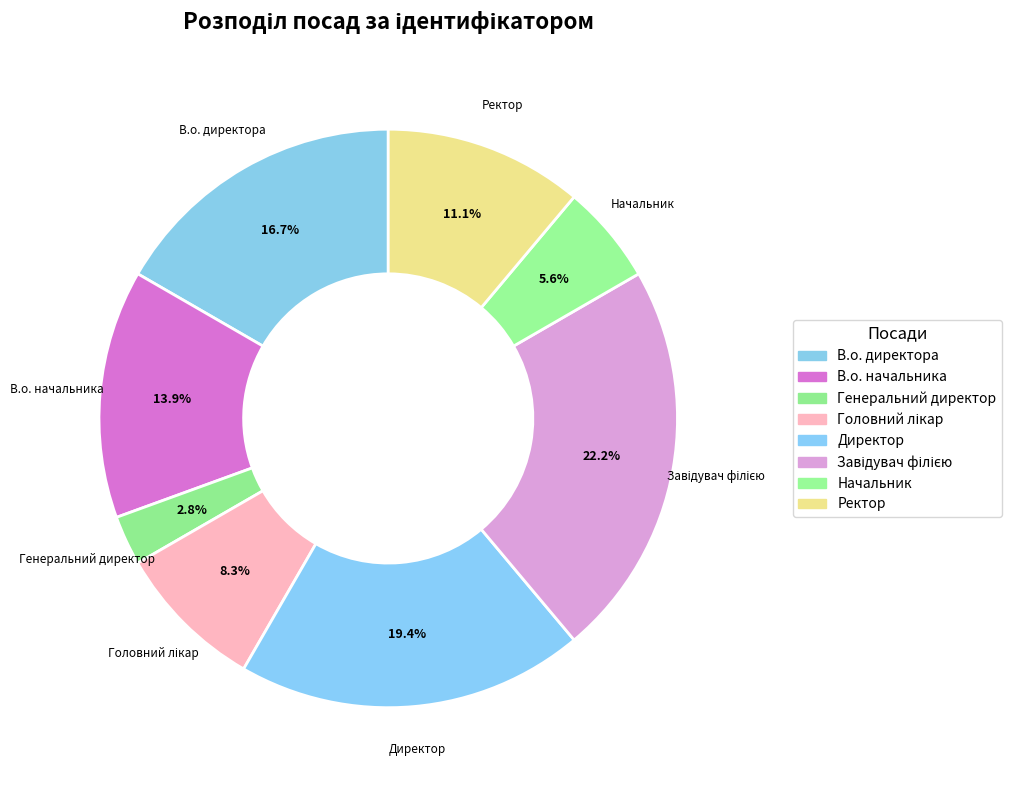

What is the change in value from В.о. директора to Директор?

+1